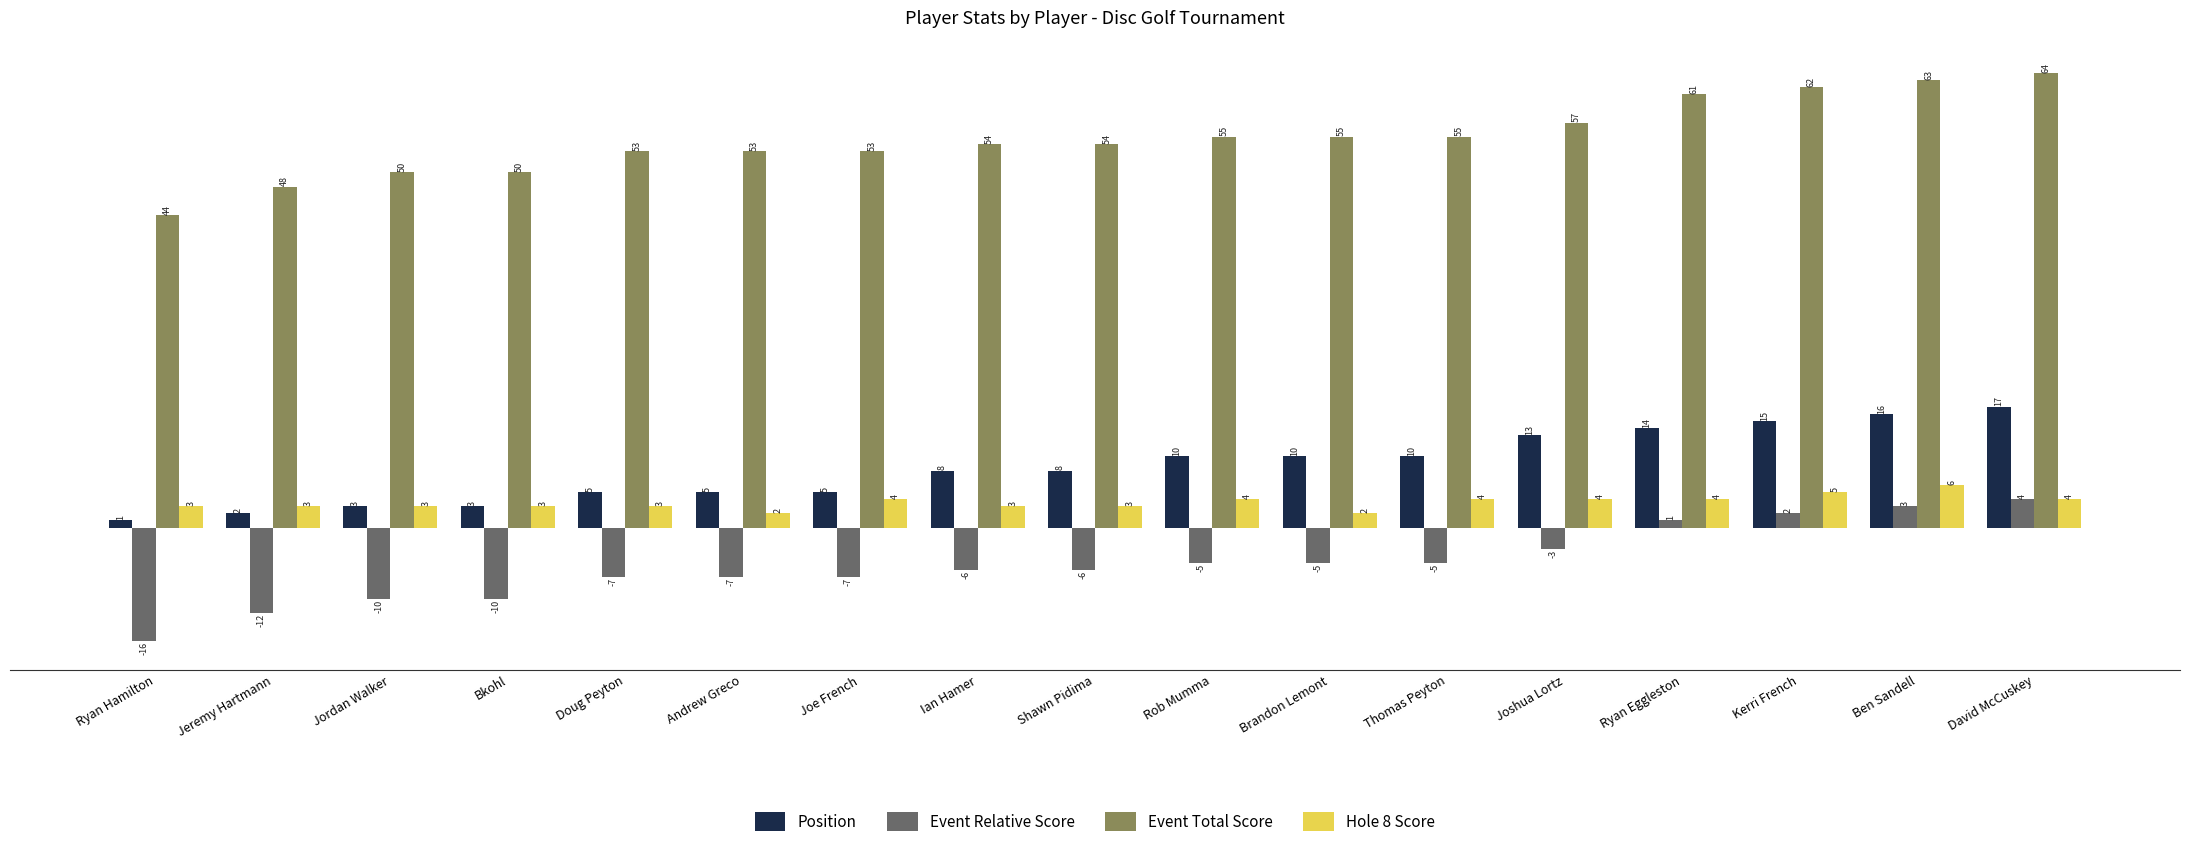

Which label corresponds to the largest value in the chart?

David McCuskey